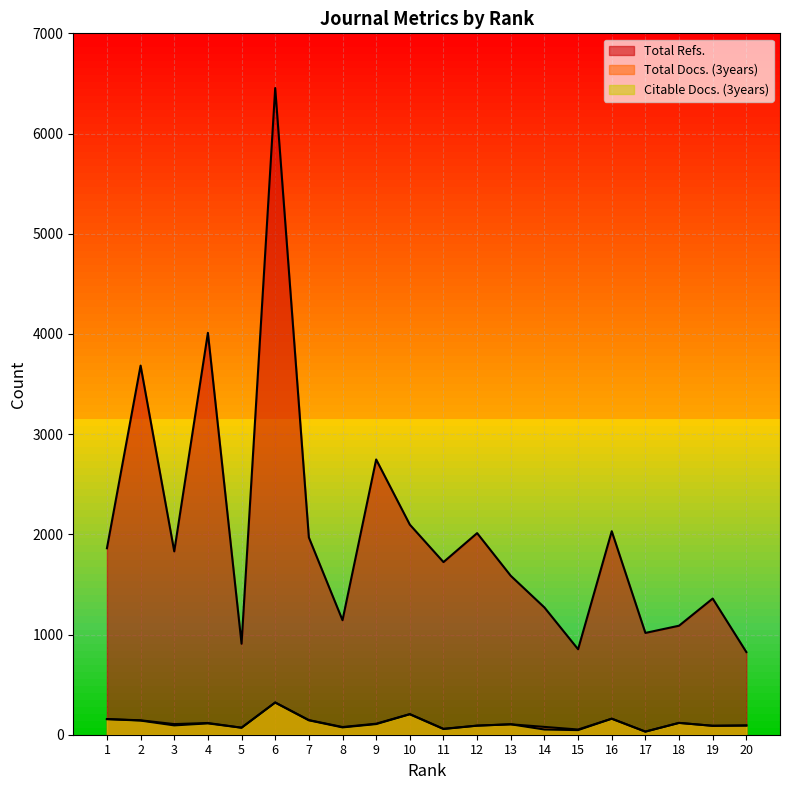

Reading left to right, what are all the values shown in this chart?

Total Refs.: 1861	3684	1830	4011	908	6454	1969	1143	2747	2097	1723	2012	1586	1270	853	2031	1016	1088	1359	825
Total Docs. (3years): 156	144	106	117	70	322	146	77	110	206	59	91	104	78	52	160	31	118	89	93
Citable Docs. (3years): 156	141	93	113	70	321	144	73	106	204	57	90	104	52	46	160	31	118	89	91